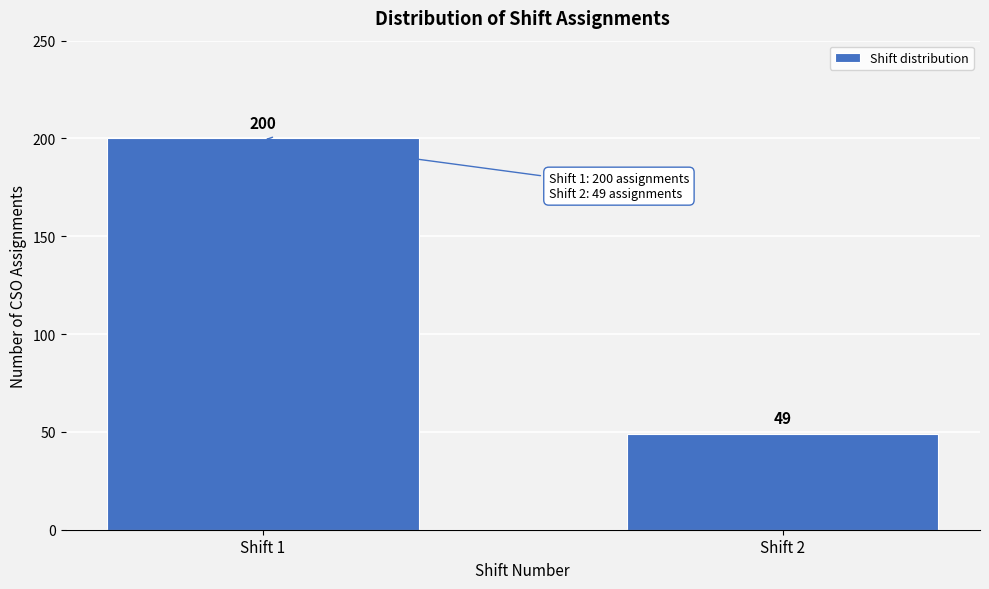

Reading left to right, what are all the values shown in this chart?

Shift 1=200	Shift 2=49